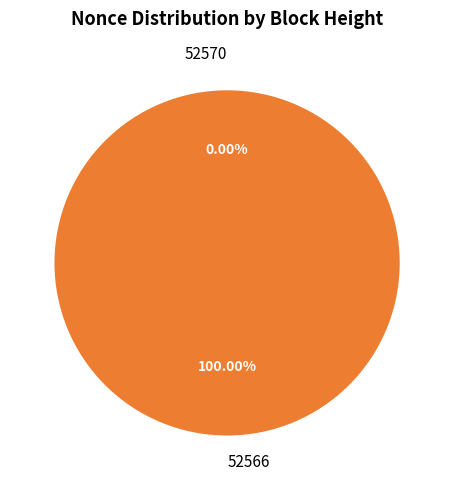

Rank the categories by value from highest to lowest.

52566, 52570